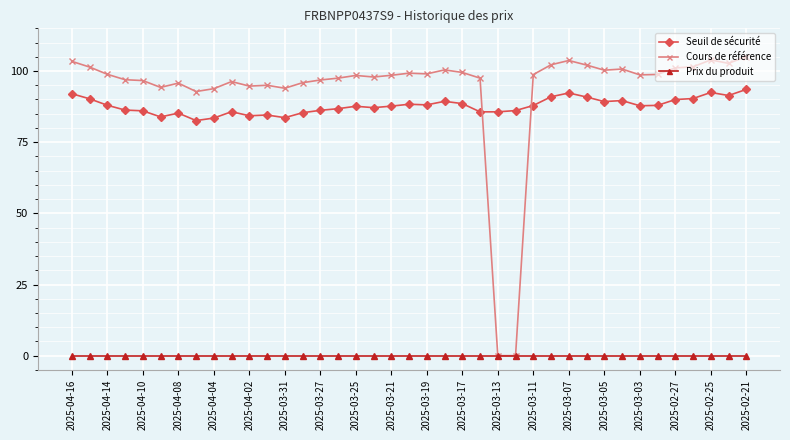

What is the value of the Seuil de sécurité point at the 1st from the left?

92.0